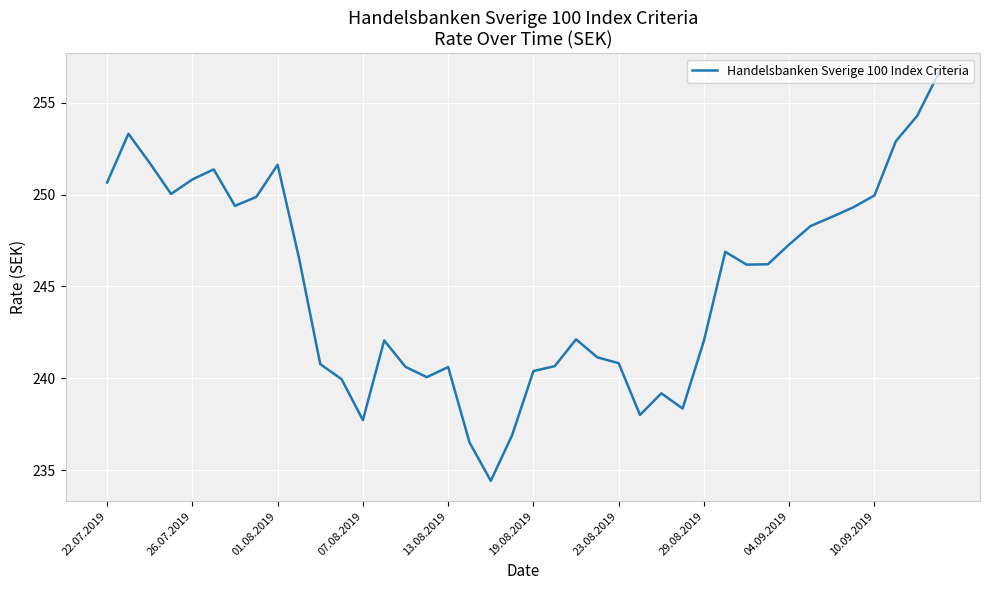

What is the difference between the maximum and minimum values?

22.2